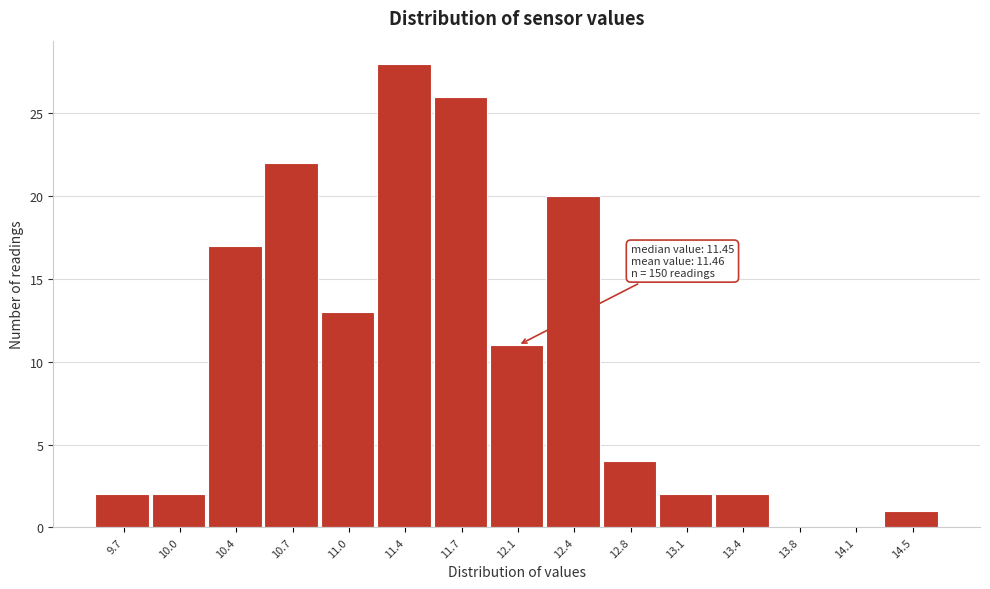

Over which range of the x-axis is the bar tallest?

11.20 to 11.55